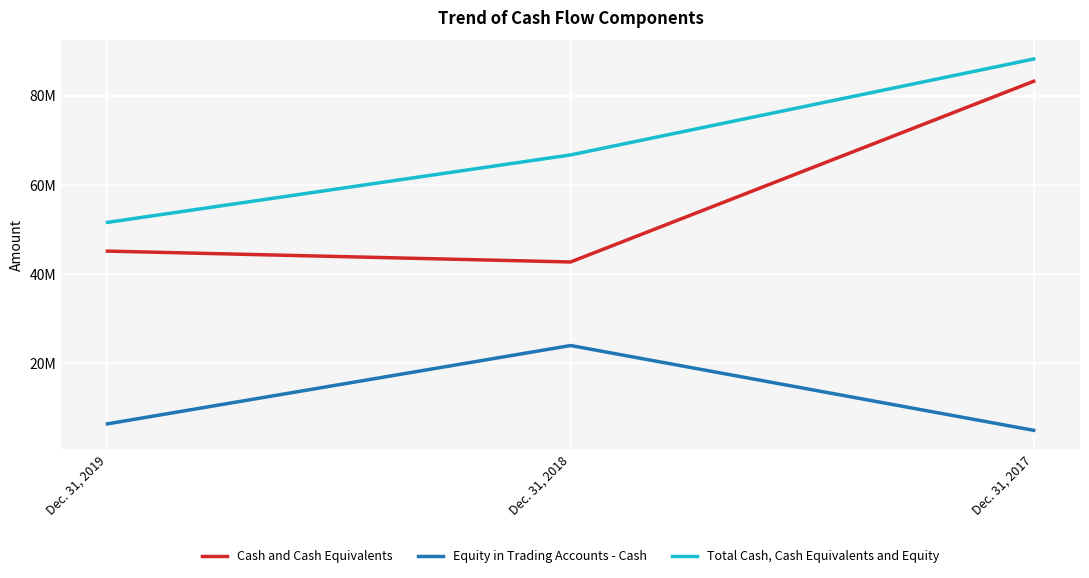

Reading left to right, what are all the values shown in this chart?

Cash and Cash Equivalents: Dec. 31, 2019=45166882	Dec. 31, 2018=42728472	Dec. 31, 2017=83241625
Equity in Trading Accounts - Cash: Dec. 31, 2019=6440093	Dec. 31, 2018=24000253	Dec. 31, 2017=4988459
Total Cash, Cash Equivalents and Equity: Dec. 31, 2019=51606975	Dec. 31, 2018=66728725	Dec. 31, 2017=88230084